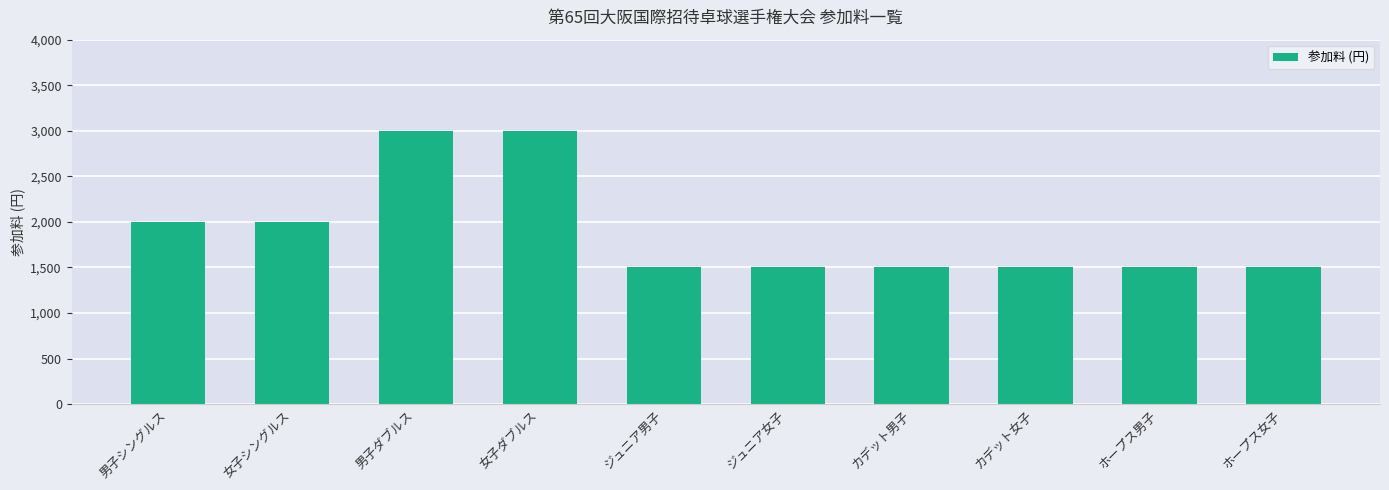

Is it true that the value at ホープス女子 is 1500?

True